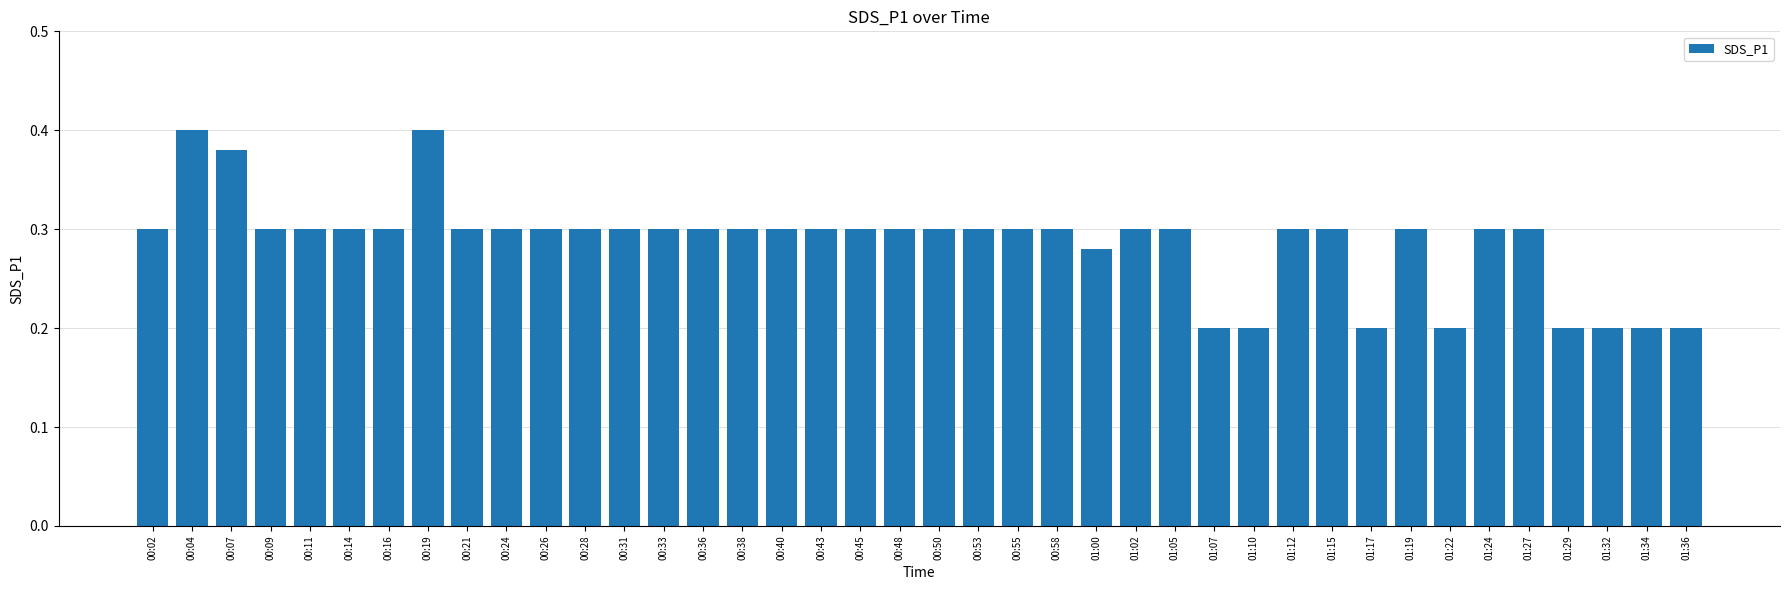

What is the label of the 6th bar from the right?

01:24